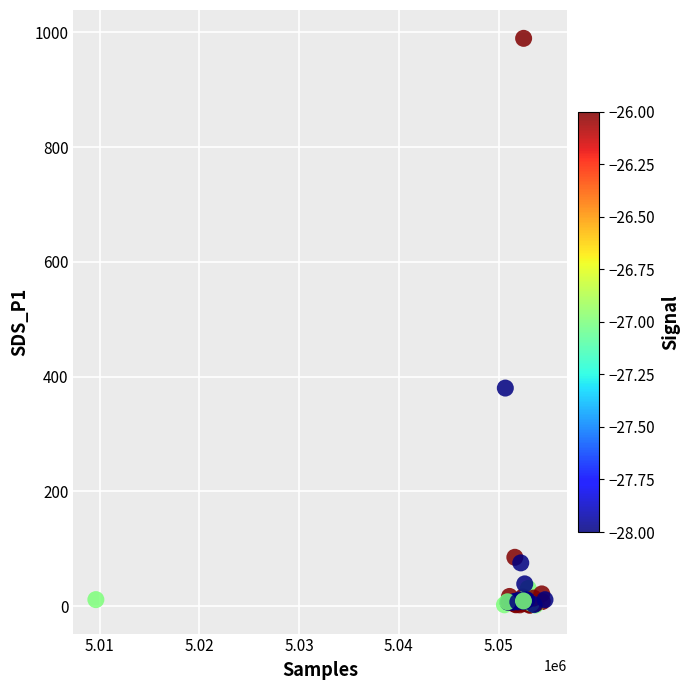

What Y value in the scatter plot is closest to 495?

379.9